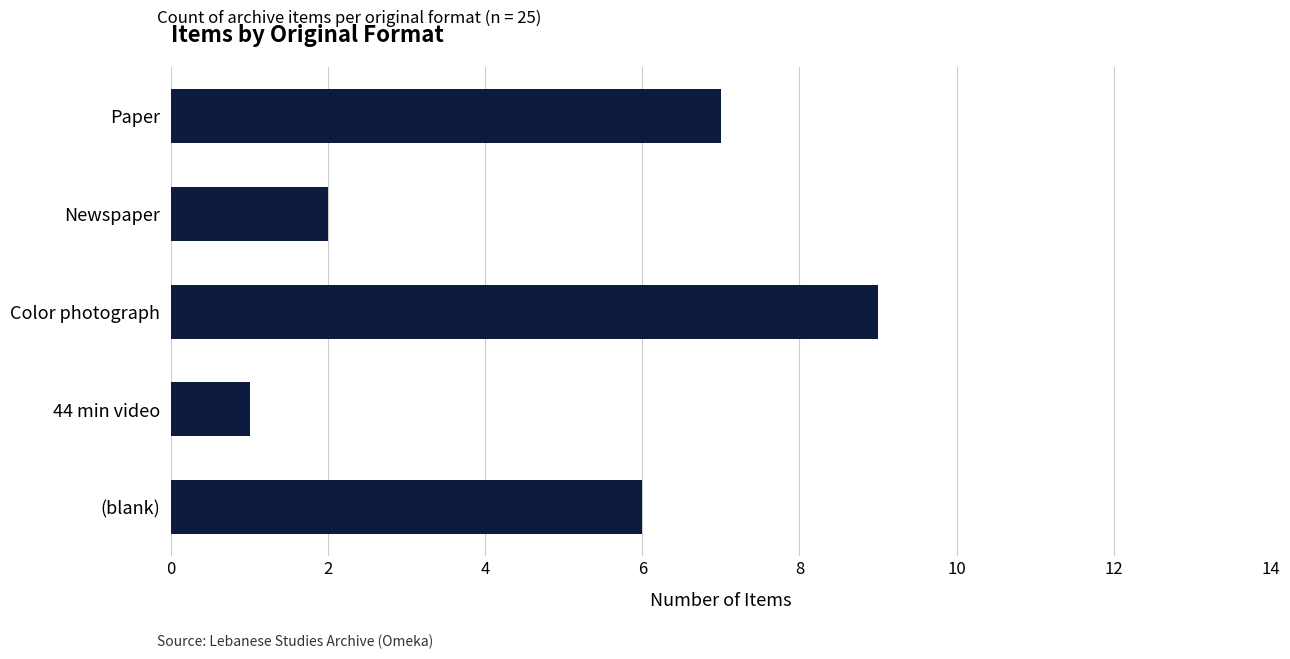

What is the maximum value shown in the chart?

9